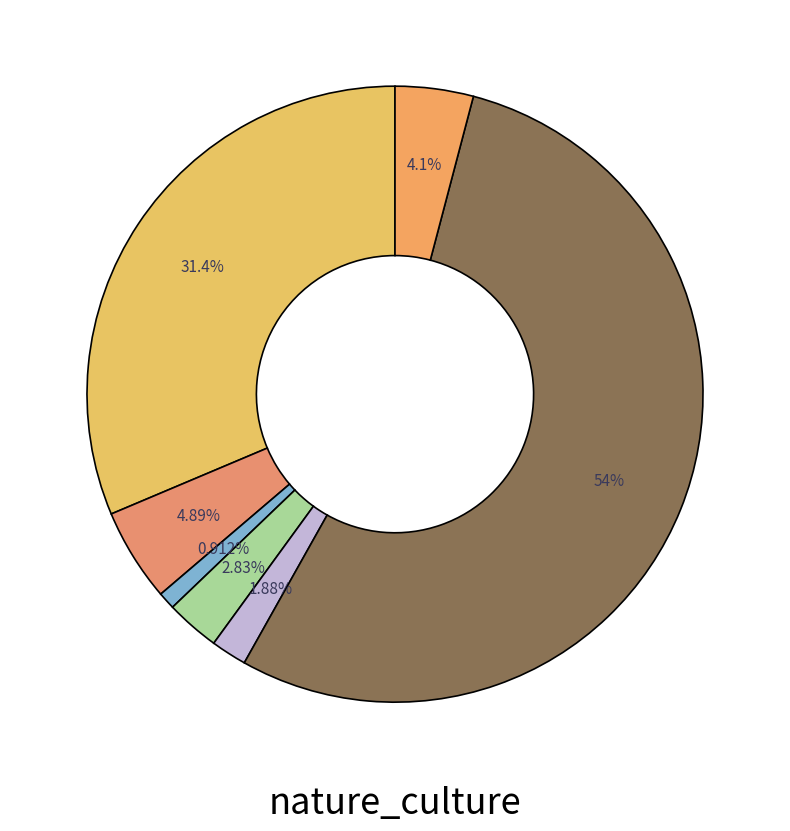

Which category has the biggest portion of the pie?

bois